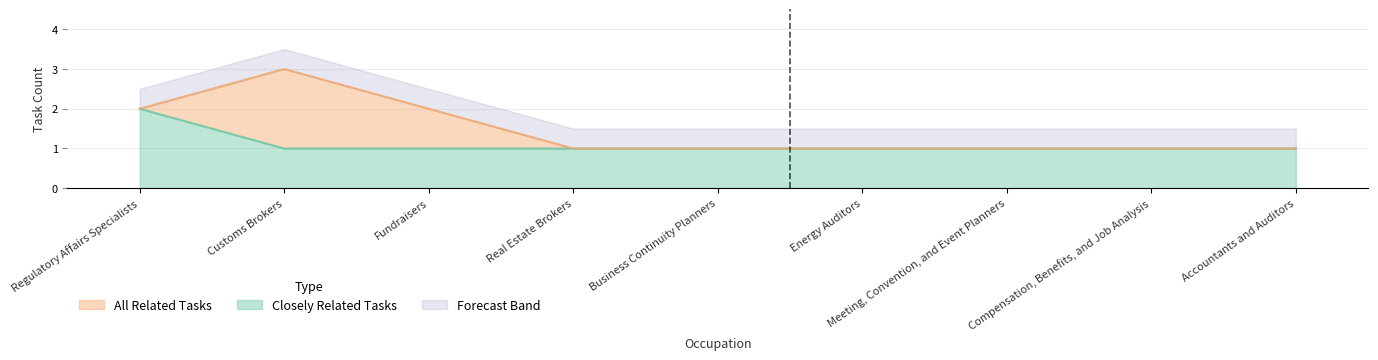

Reading right to left, transcribe all the data shown in this chart.

Closely Related Tasks: 1	1	1	1	1	1	1	1	2
All Related Tasks: 1	1	1	1	1	1	2	3	2